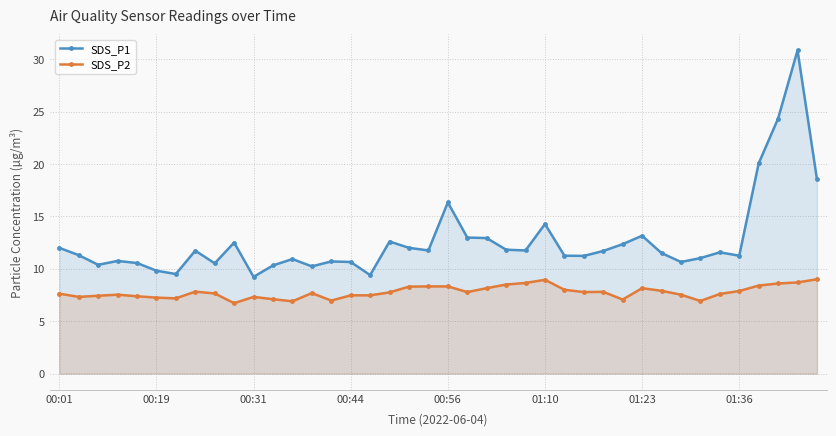

Which series has the largest total across all categories?

SDS_P1